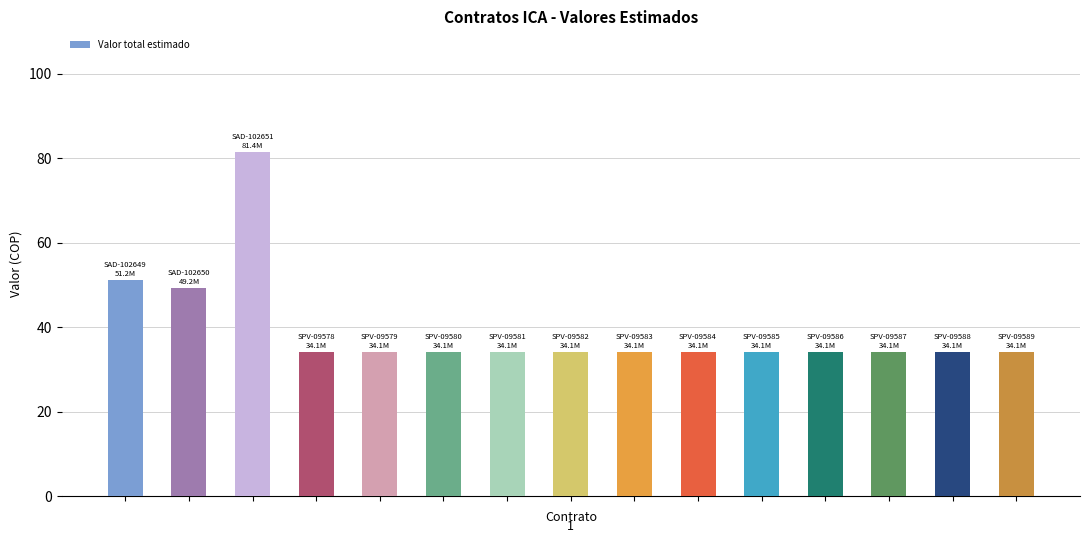

Count the number of data series in this chart.

1